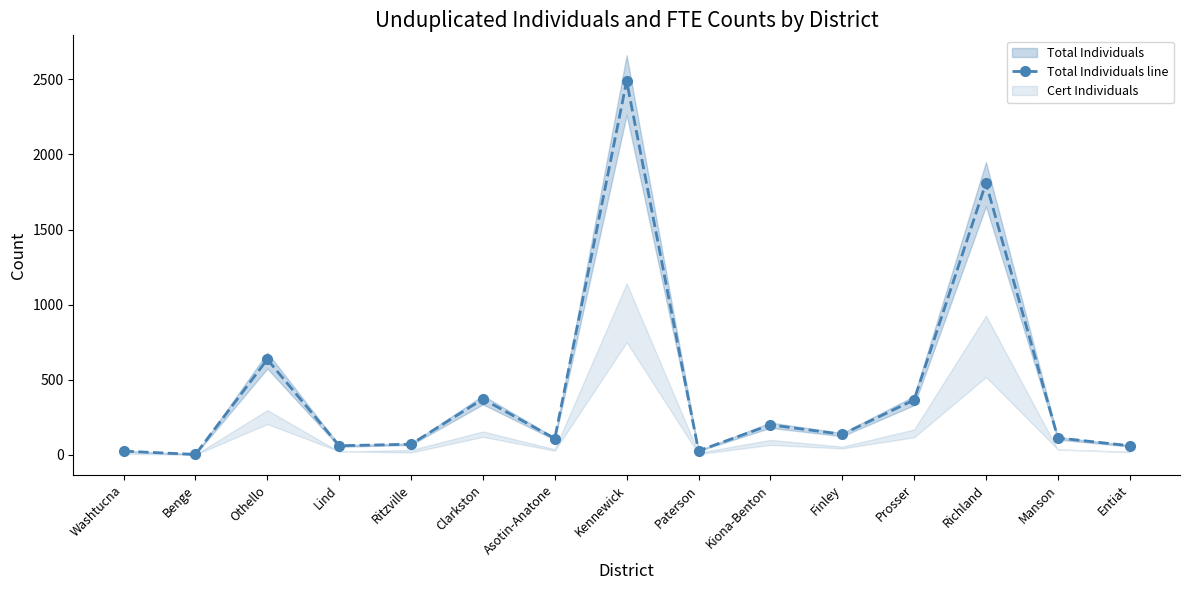

What is the value of the 8th point from the left?

2489